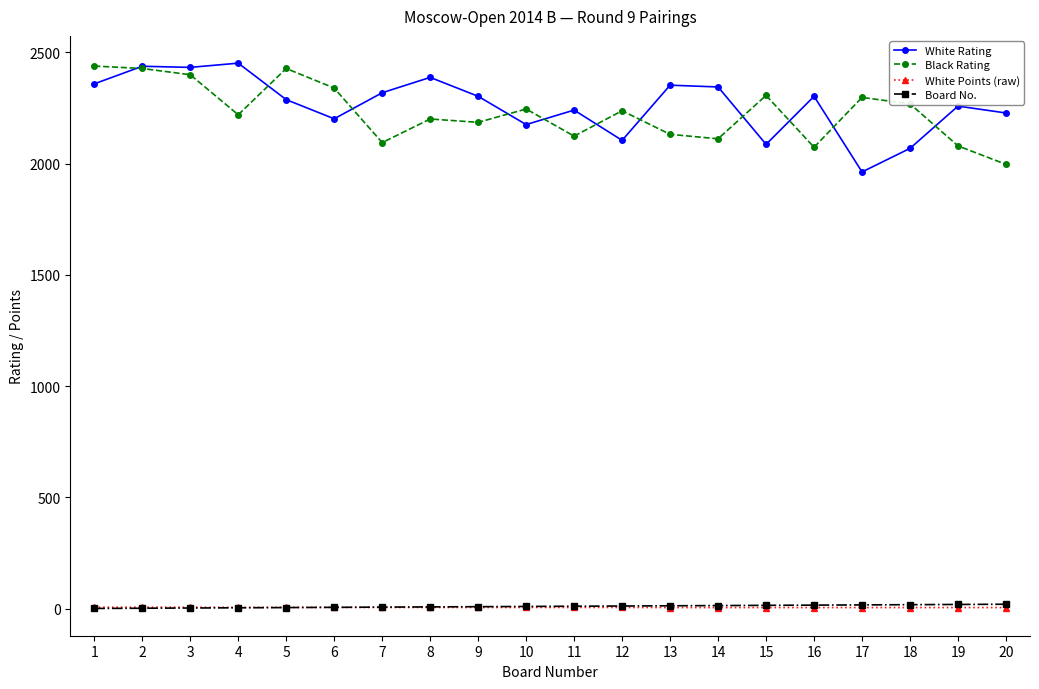

How many data points in White Points (raw) are above 5?

12